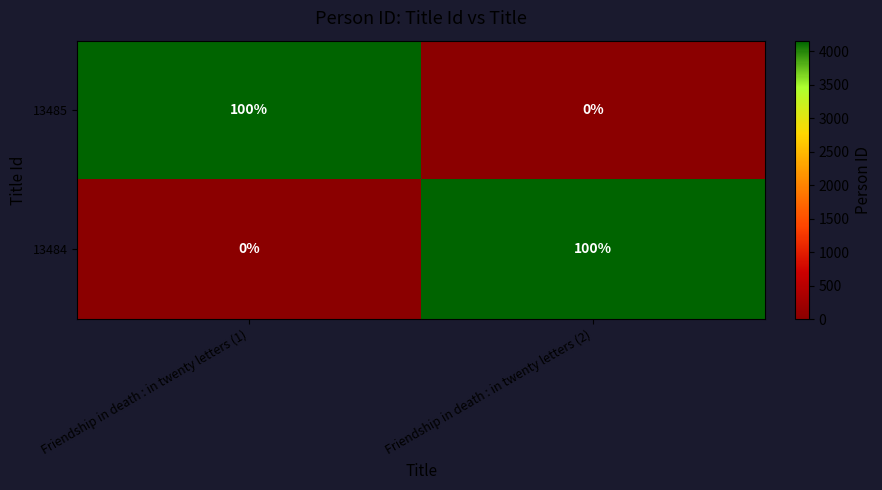

Reading left to right, list all the values displayed in this chart.

13485: 100	0
13484: 0	100